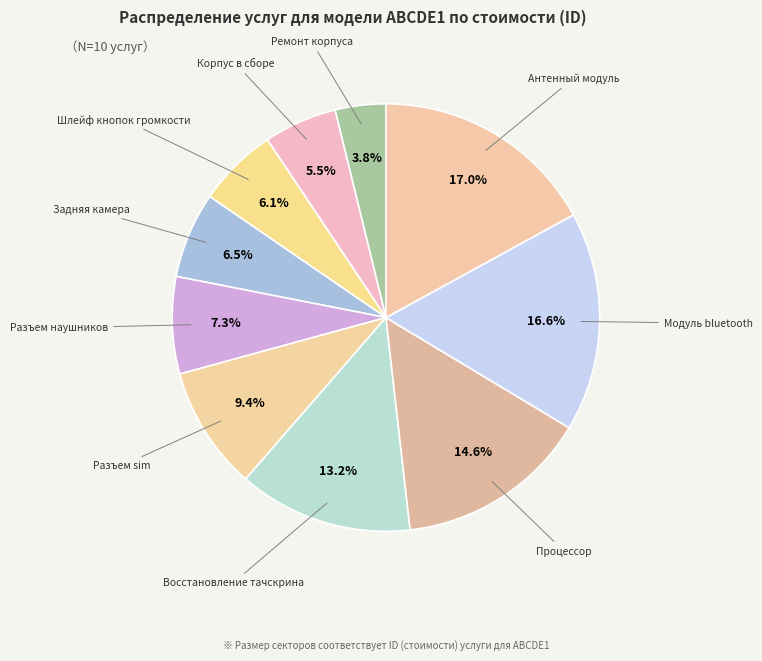

To the nearest percent, what is the difference between the largest and smallest slice percentages?

13%